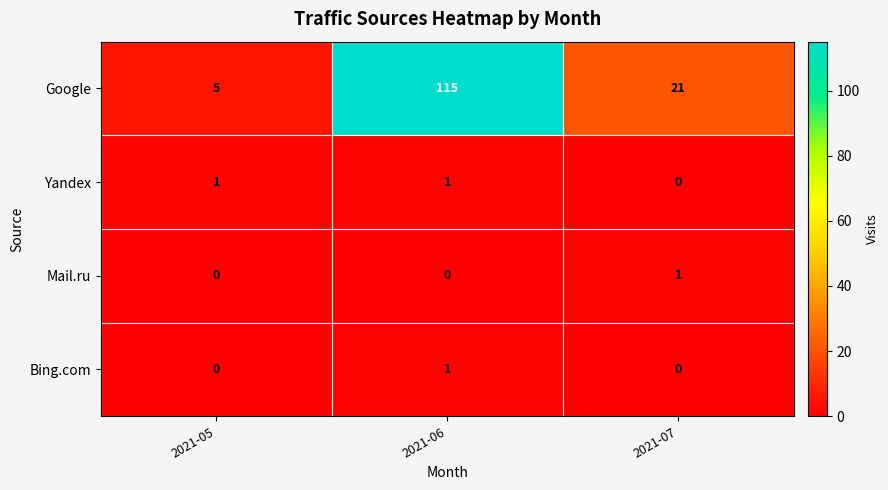

True or false: Yandex has a value of 1 at 2021-05.

True